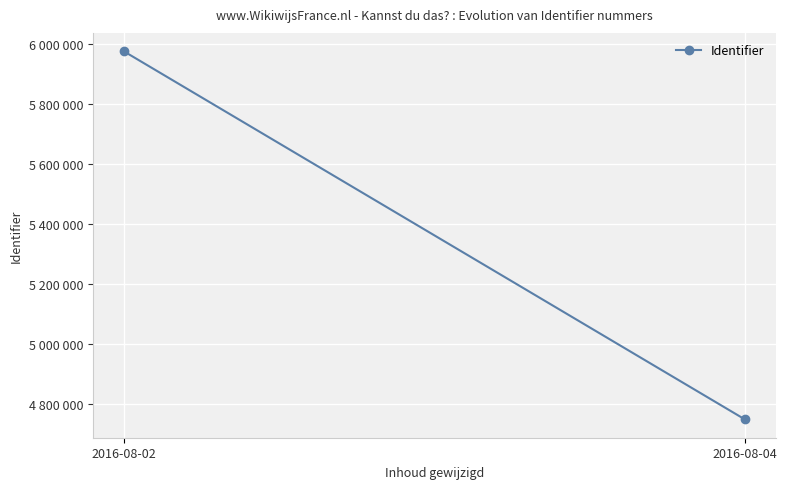

Reading left to right, extract all data points from this chart.

2016-08-02=5976336.4	2016-08-04=4749430.0